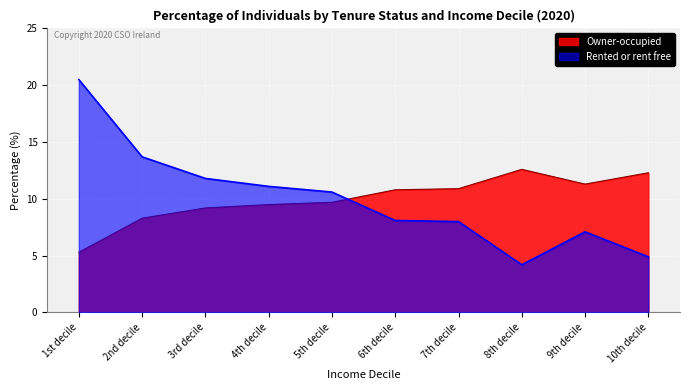

Reading left to right, extract all data points from this chart.

Owner-occupied: 1st decile=5.3	2nd decile=8.3	3rd decile=9.2	4th decile=9.5	5th decile=9.7	6th decile=10.8	7th decile=10.9	8th decile=12.6	9th decile=11.3	10th decile=12.3
Rented or rent free: 1st decile=20.5	2nd decile=13.7	3rd decile=11.8	4th decile=11.1	5th decile=10.6	6th decile=8.1	7th decile=8.0	8th decile=4.2	9th decile=7.1	10th decile=4.9